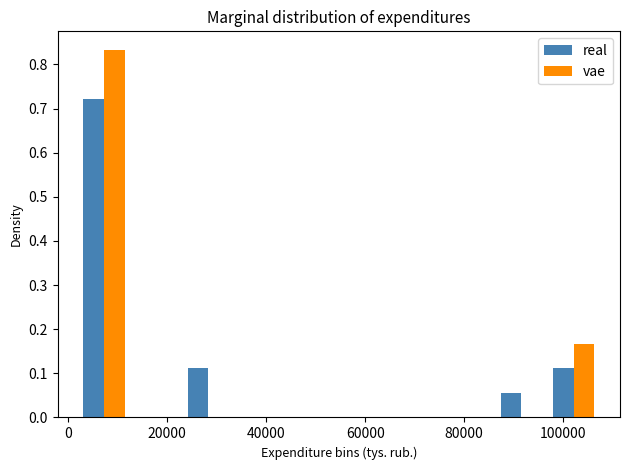

Reading left to right, transcribe this chart: for each range on the x-axis, give the height of each series' bar. Neither the bar edges nor the heights are printed on the chart, so give them approximately, as read against the axes.

2000 to 12000: real=0.72	vae=0.83
12000 to 24000: real=0	vae=0
24000 to 34000: real=0.11	vae=0
34000 to 44000: real=0	vae=0
44000 to 54000: real=0	vae=0
54000 to 66000: real=0	vae=0
66000 to 76000: real=0	vae=0
76000 to 86000: real=0	vae=0
86000 to 96000: real=0.06	vae=0
96000 to 108000: real=0.11	vae=0.17